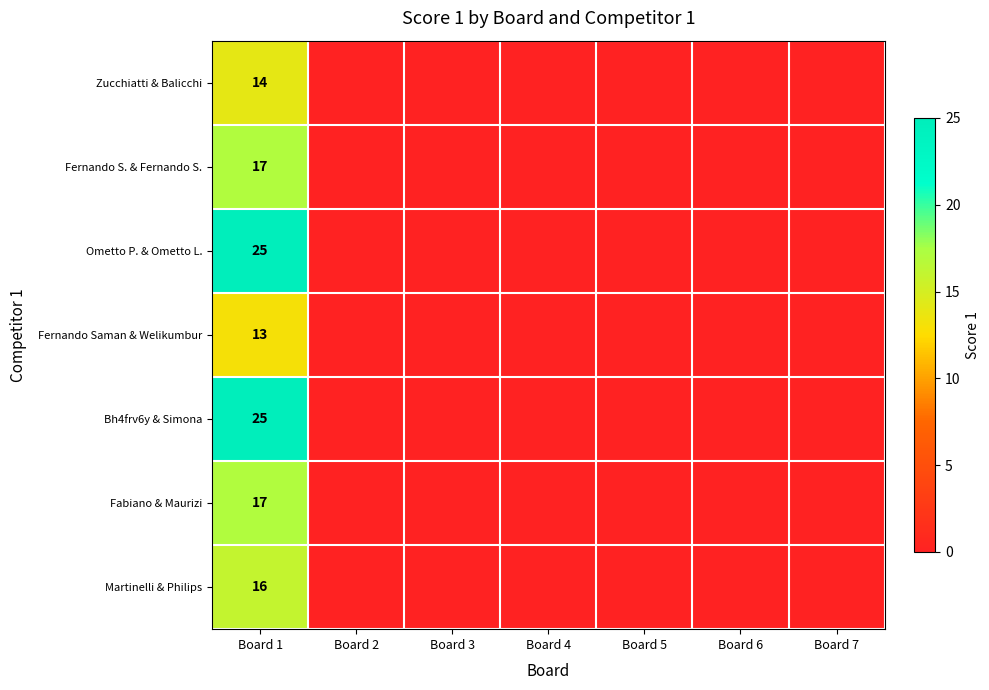

What is the spread (max minus min) of values at Board 1?

12